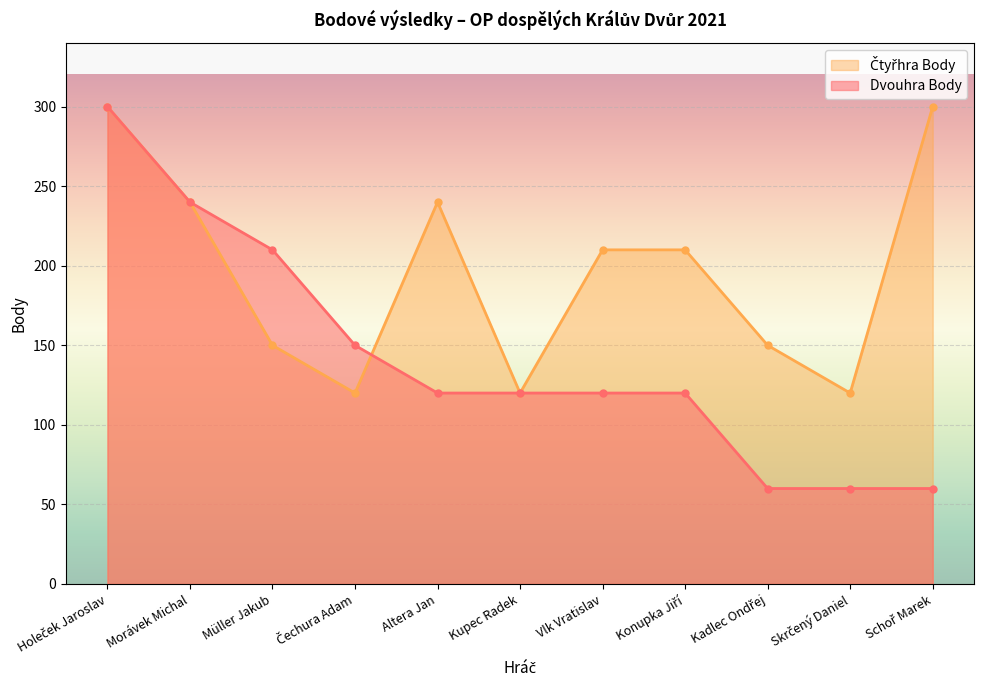

Which label corresponds to the largest value in the chart?

Holeček Jaroslav